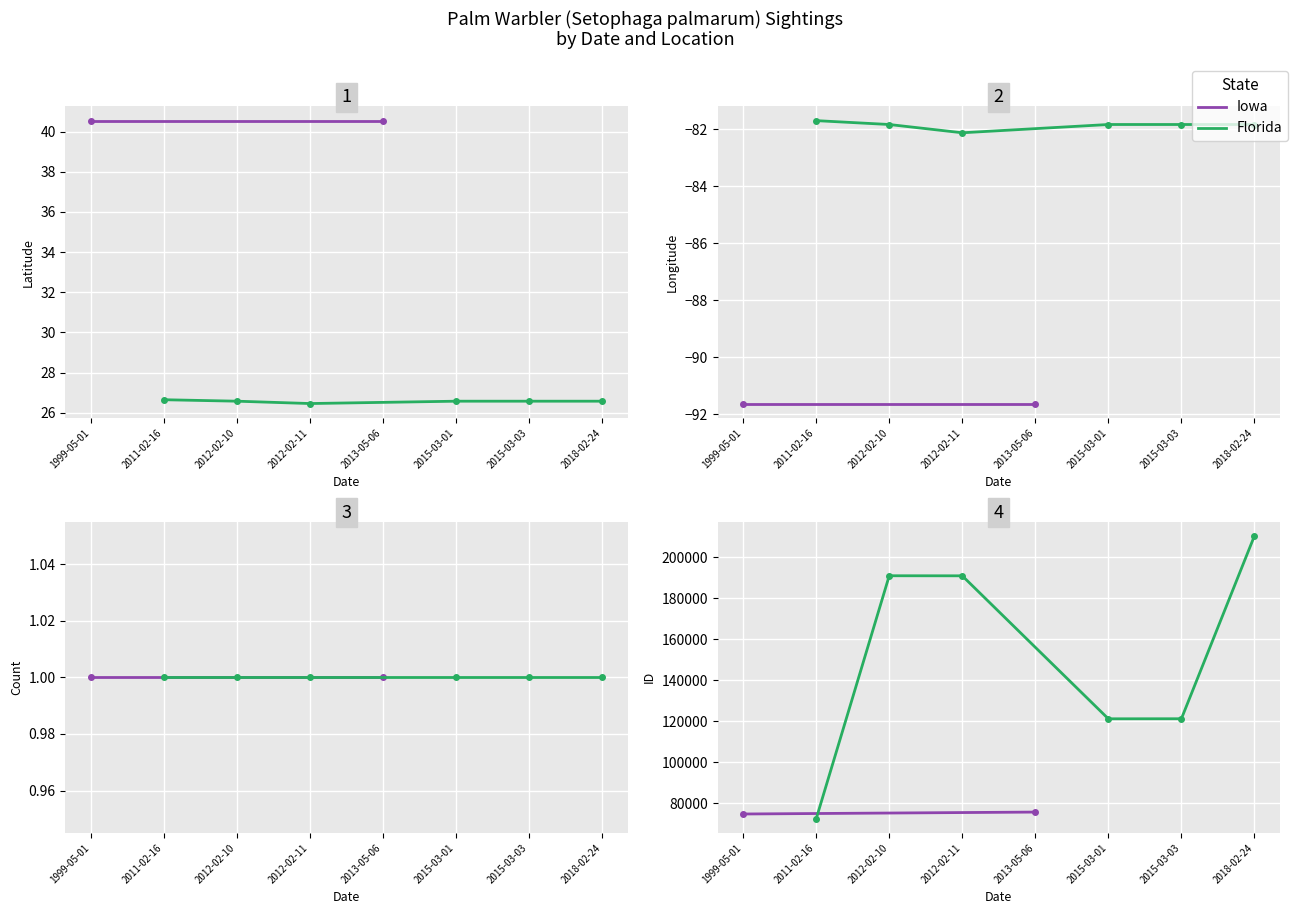

Reading right to left, transcribe all the data shown in this chart.

Latitude: 2018-02-24=26.6	2012-02-10=26.6	2012-02-11=26.5	2015-03-03=26.6	2015-03-01=26.6	2013-05-06=40.5	1999-05-01=40.5	2011-02-16=26.6
Longitude: 2018-02-24=-81.8	2012-02-10=-81.8	2012-02-11=-82.1	2015-03-03=-81.8	2015-03-01=-81.8	2013-05-06=-91.6	1999-05-01=-91.6	2011-02-16=-81.7
Count: 2018-02-24=1.0	2012-02-10=1.0	2012-02-11=1.0	2015-03-03=1.0	2015-03-01=1.0	2013-05-06=1.0	1999-05-01=1.0	2011-02-16=1.0
ID: 2018-02-24=210473.0	2012-02-10=191026.0	2012-02-11=190994.0	2015-03-03=121267.0	2015-03-01=121239.0	2013-05-06=75741.0	1999-05-01=74801.0	2011-02-16=72462.0